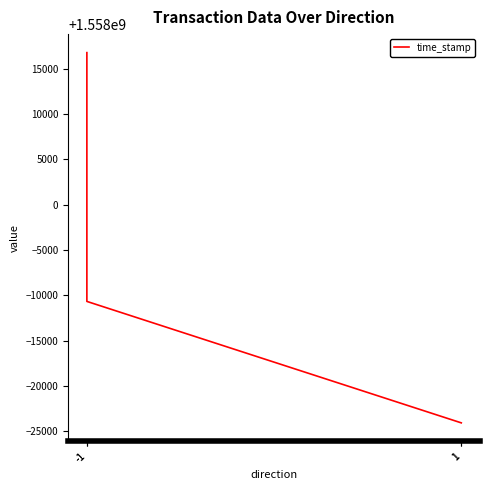

True or false: the data has more than 1 interior local peaks.

False